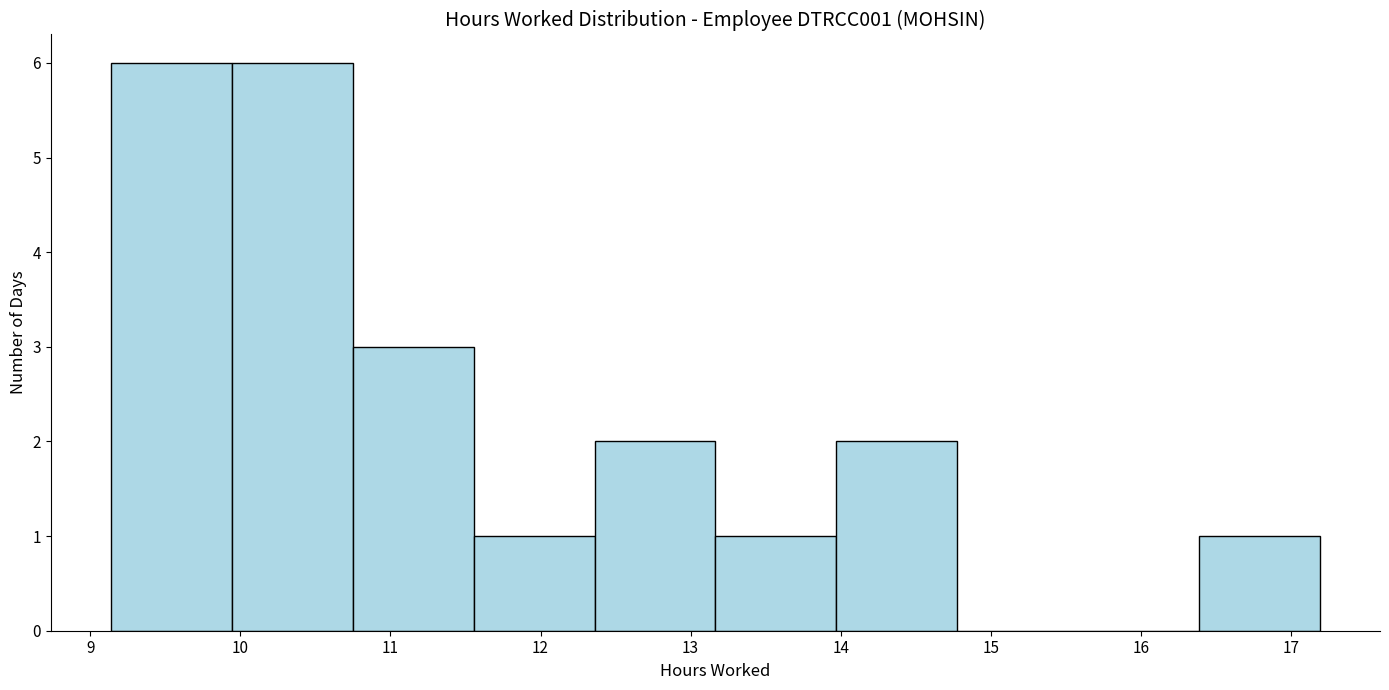

Reading left to right, transcribe this chart: for each bar, give the range it covers on the x-axis and its height. Neither the bar edges nor the heights are printed on the chart, so give them approximately, as read against the axes.

9.1 to 9.9: 6
9.9 to 10.8: 6
10.8 to 11.6: 3
11.6 to 12.4: 1
12.4 to 13.2: 2
13.2 to 14.0: 1
14.0 to 14.8: 2
14.8 to 15.6: 0
15.6 to 16.4: 0
16.4 to 17.2: 1